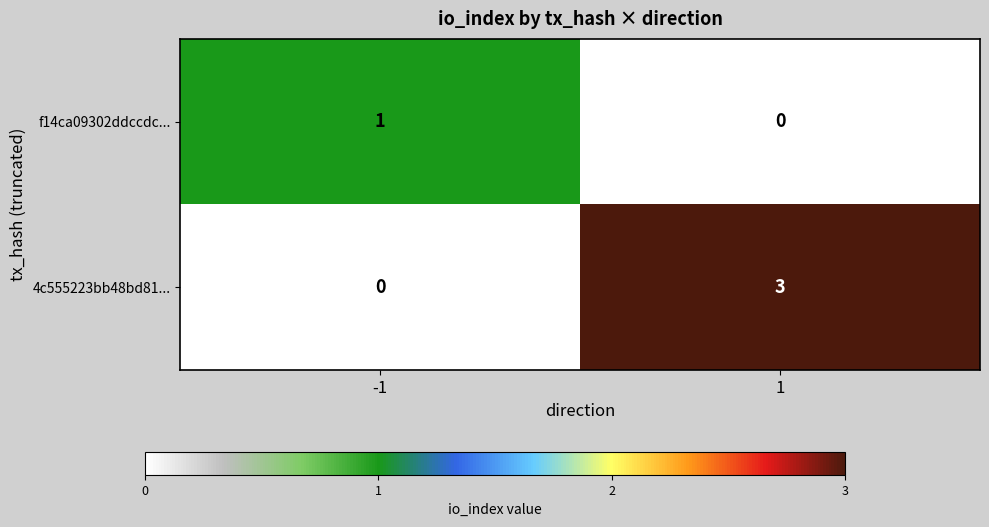

Reading left to right, what are all the values shown in this chart?

f14ca09302ddccdc...: 1	0
4c555223bb48bd81...: 0	3